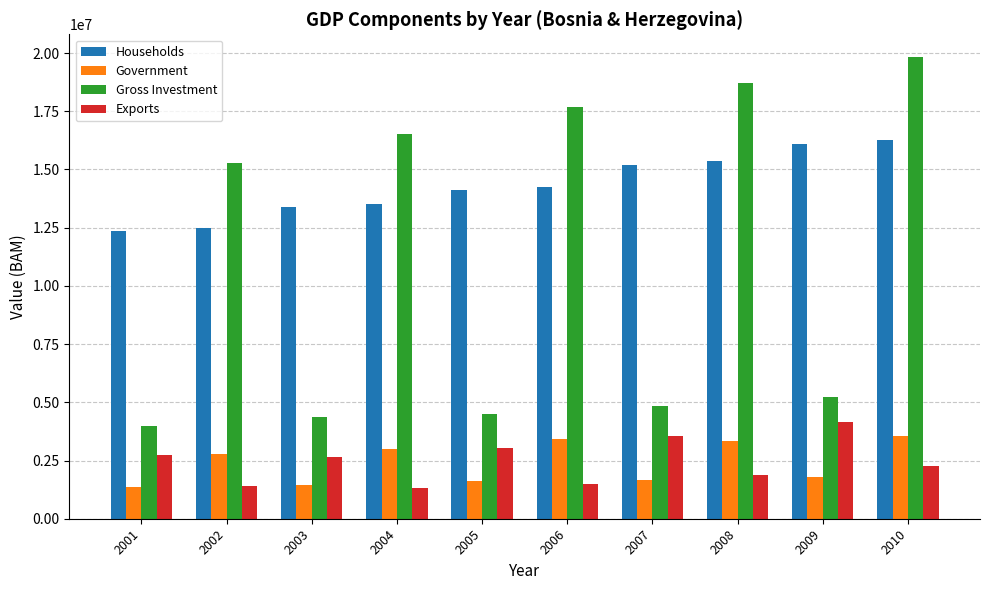

What is the difference between the maximum and minimum values in the Households series?

3915681.6